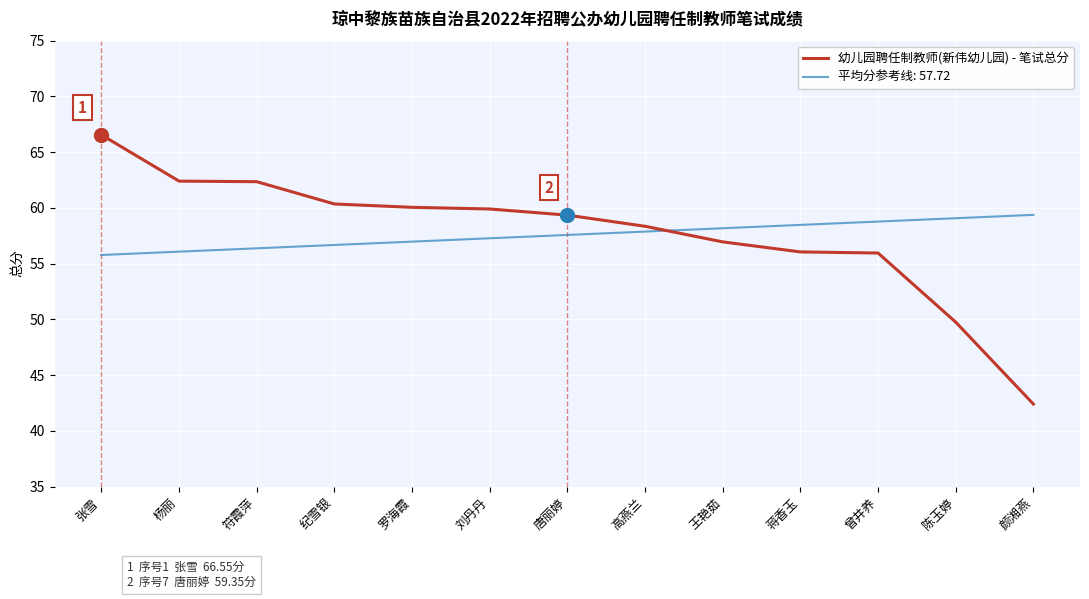

What position from the right is 刘丹丹?

8